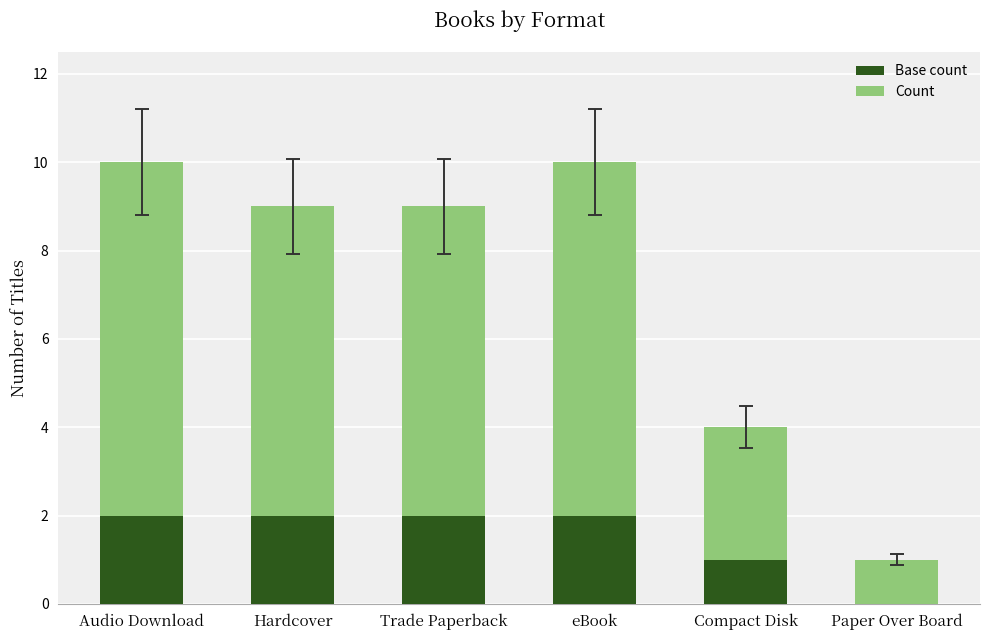

What is the total value across all series at Audio Download?

10